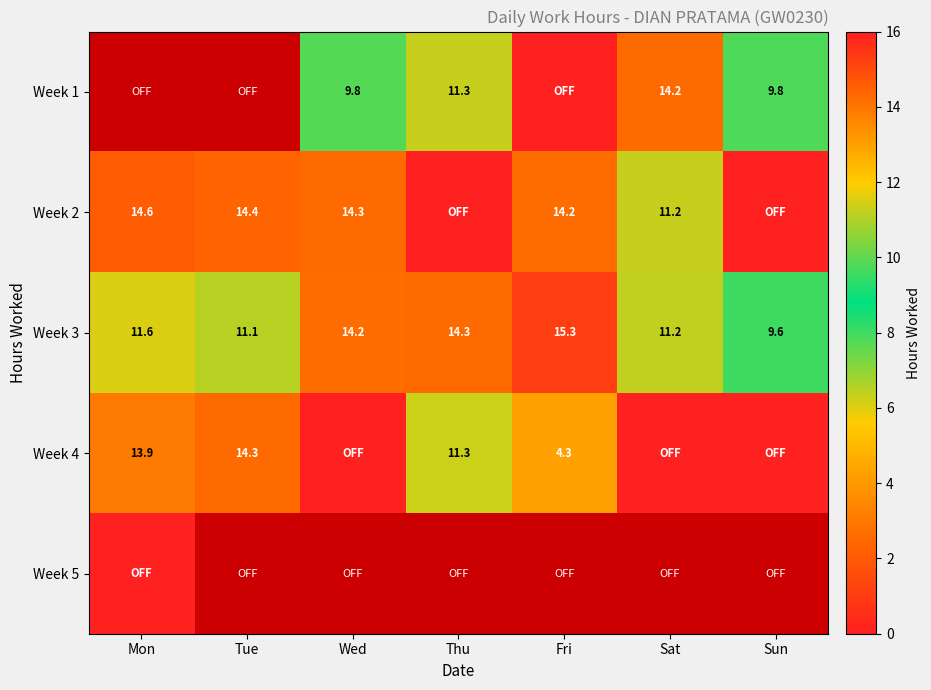

Is the value of Week 1 at Thu greater than the value of Week 3 at Sun?

Yes